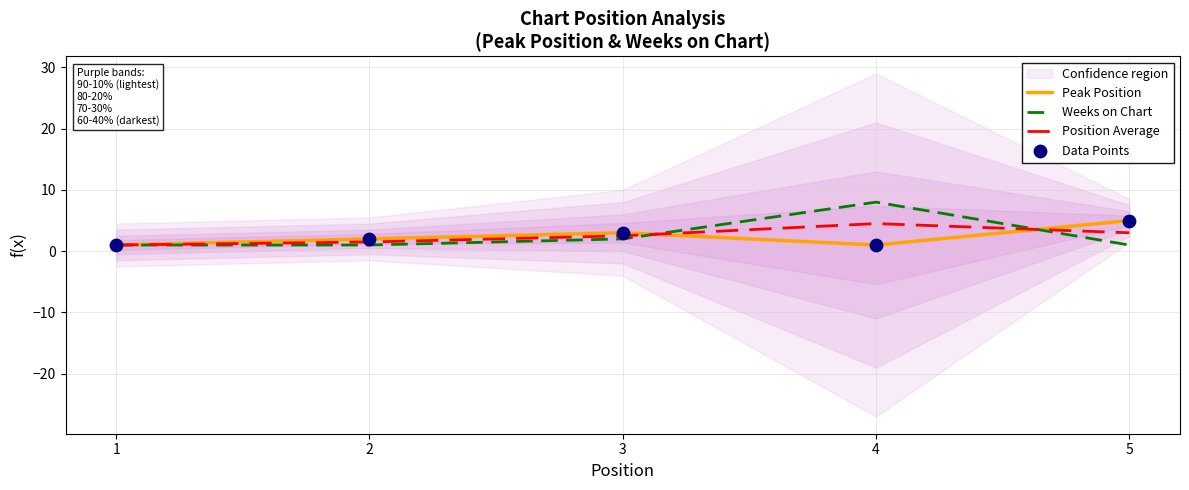

Which series has the largest total across all categories?

Weeks on Chart